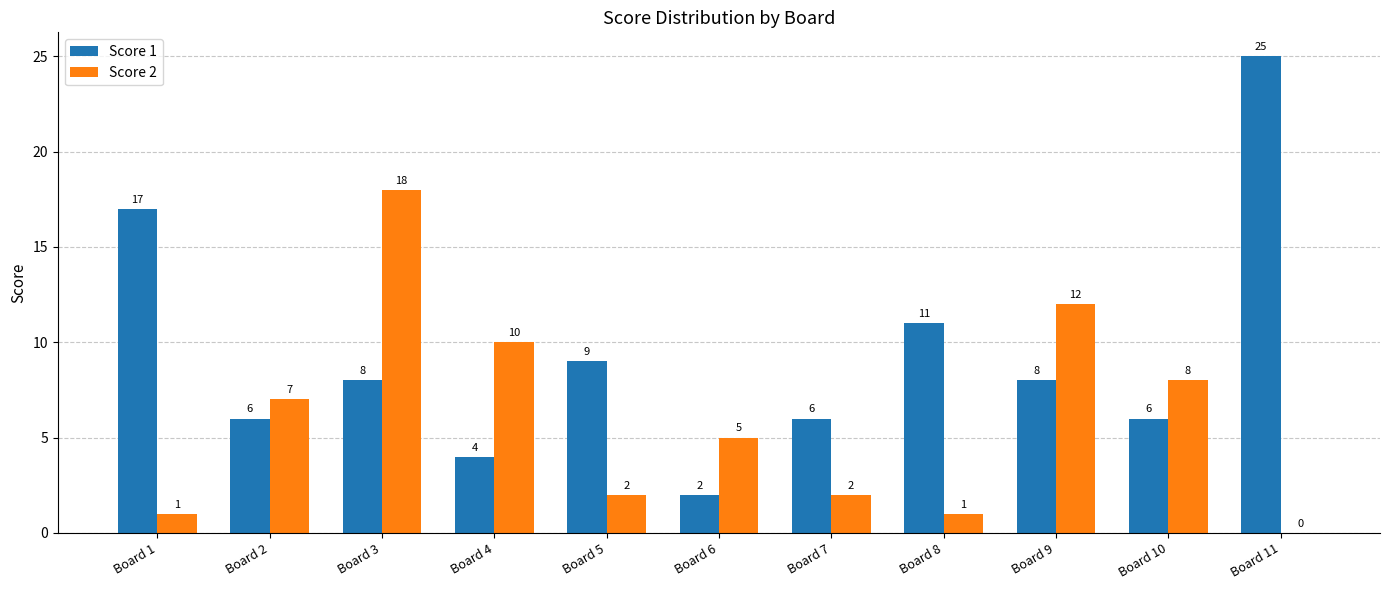

How many values in Score 2 are above zero?

10